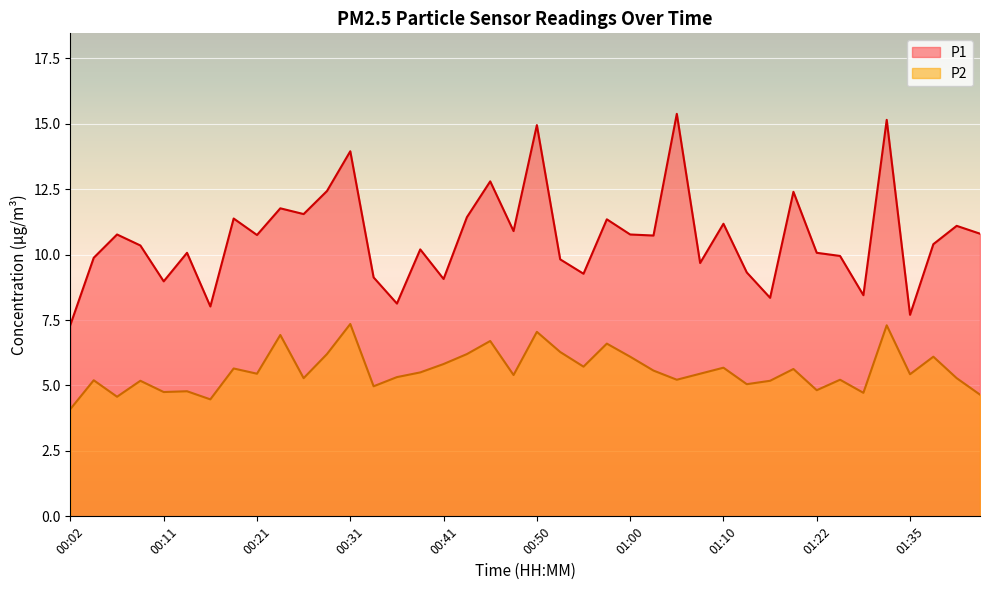

What is the average value of the P2 series?

5.6